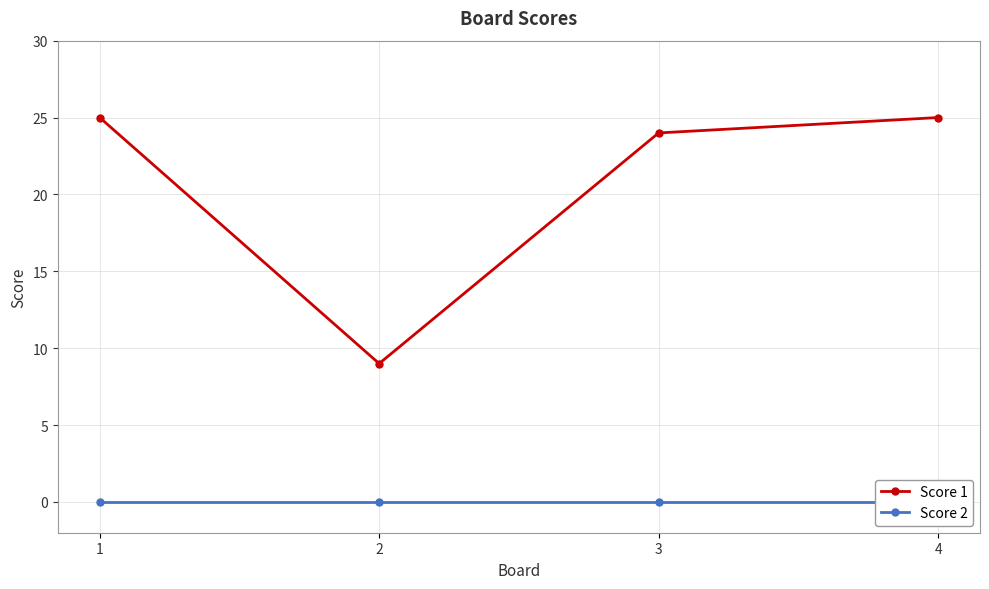

Which series has the largest total across all categories?

Score 1